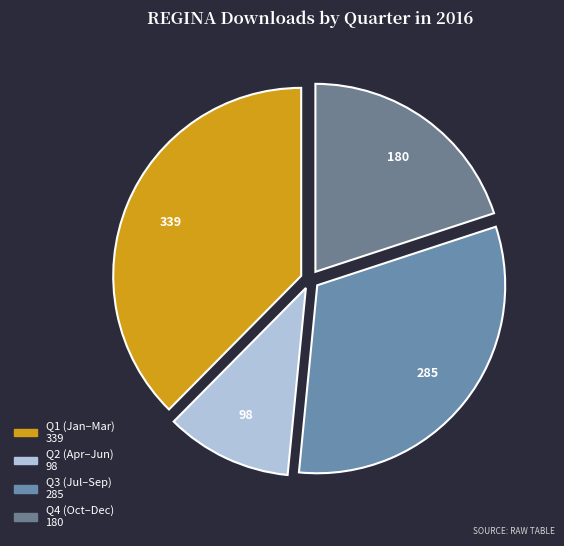

Count the number of slices in the pie.

4